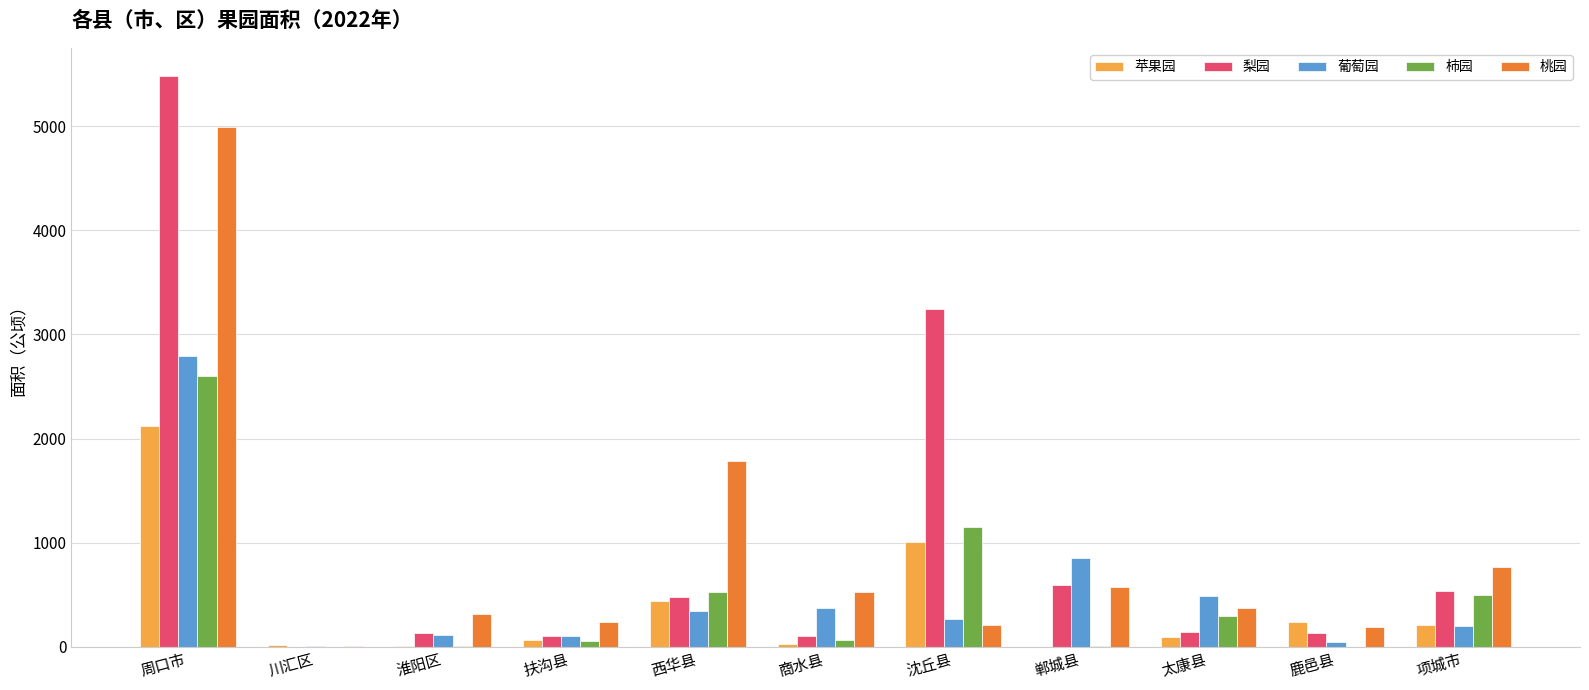

What is the sum of all 梨园 values?

10957.2